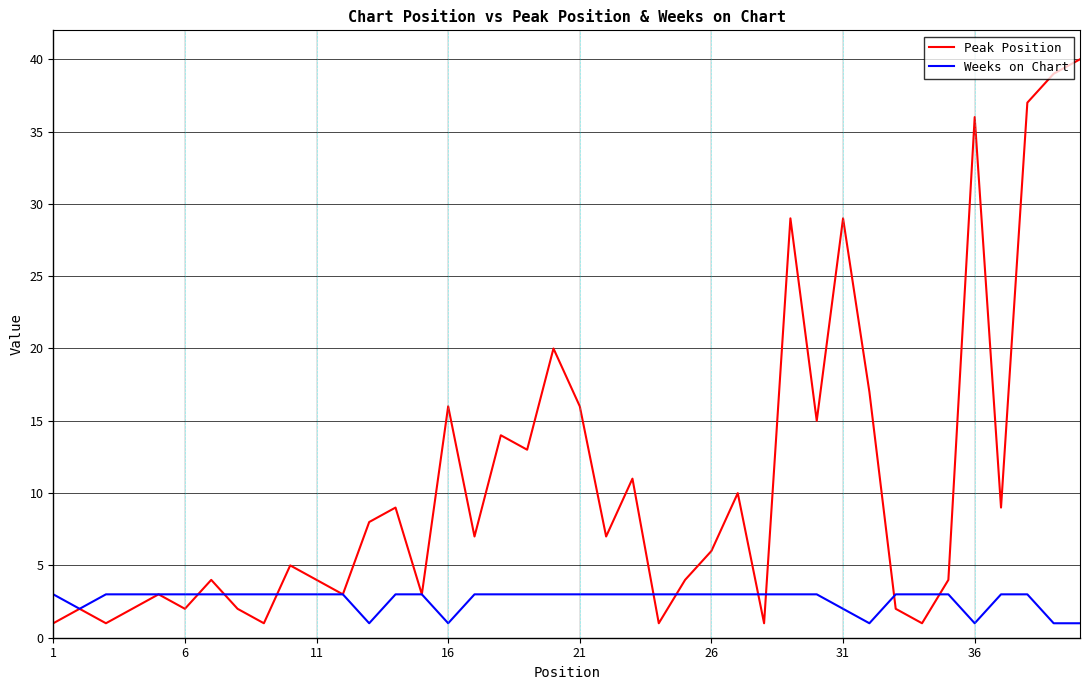

List the series in order of their overall mean, lowest first.

Weeks on Chart, Peak Position